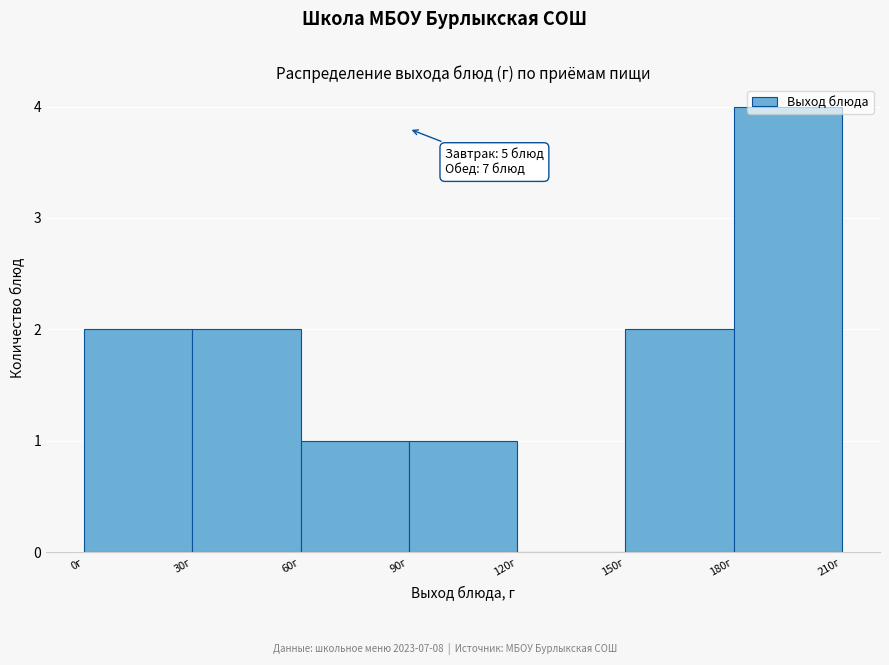

Which range on the x-axis has the tallest bar?

180 to 210